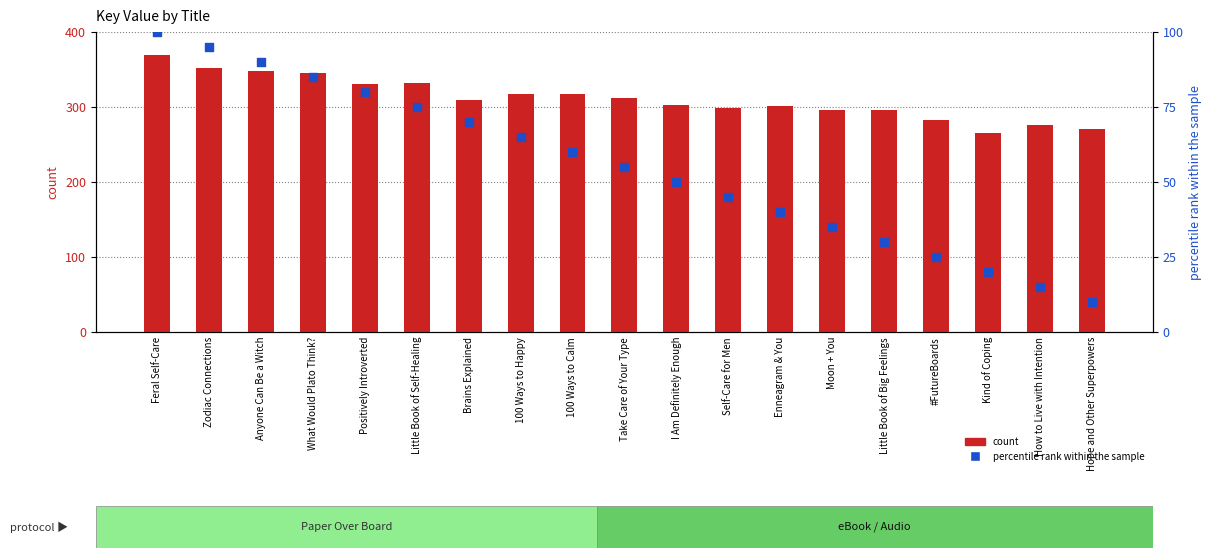

Which series contains the lowest Y value?

percentile rank within the sample